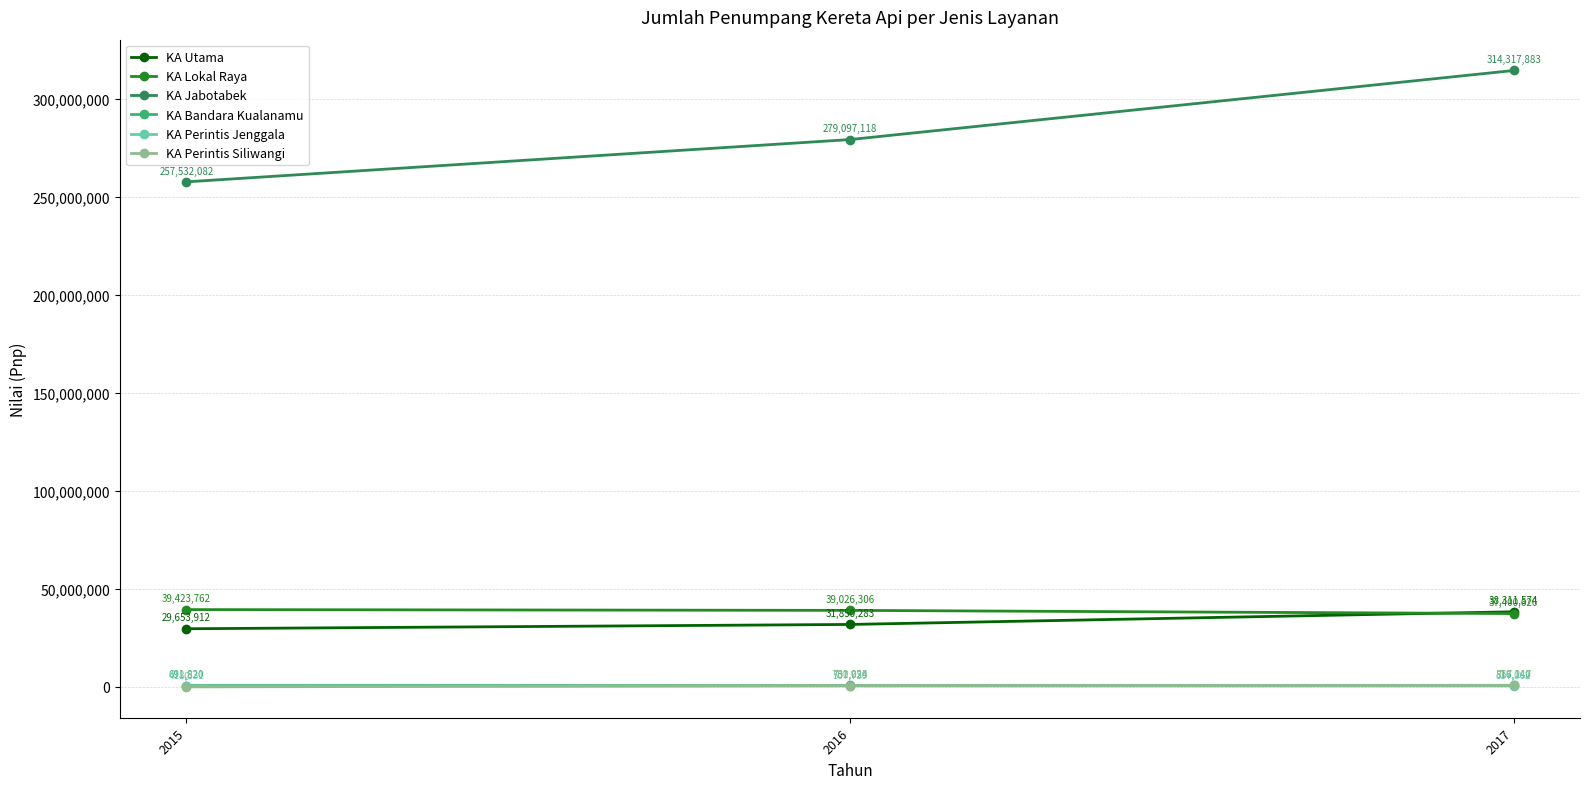

Which category has the highest value in the KA Utama series?

2017